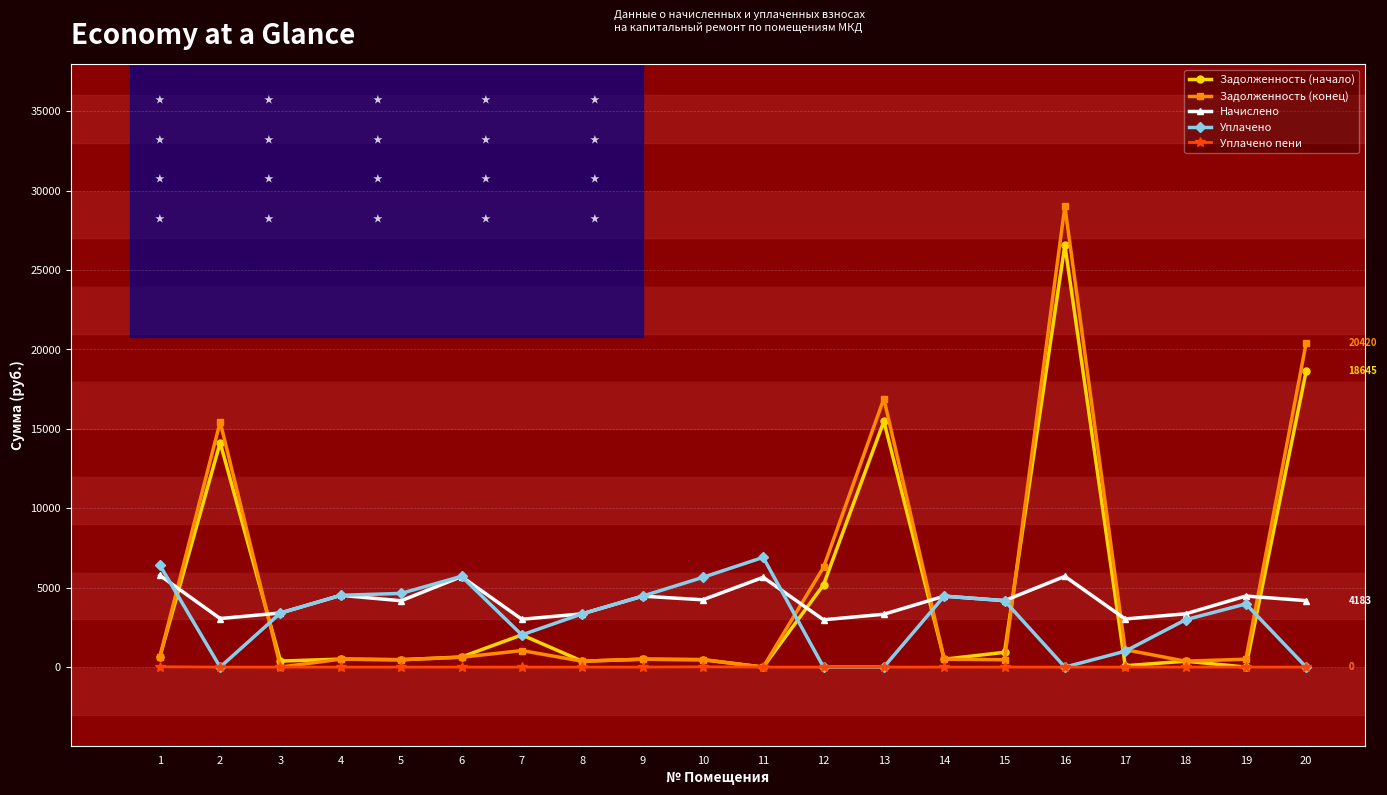

At how many categories does at least one series exceed 21208?

1